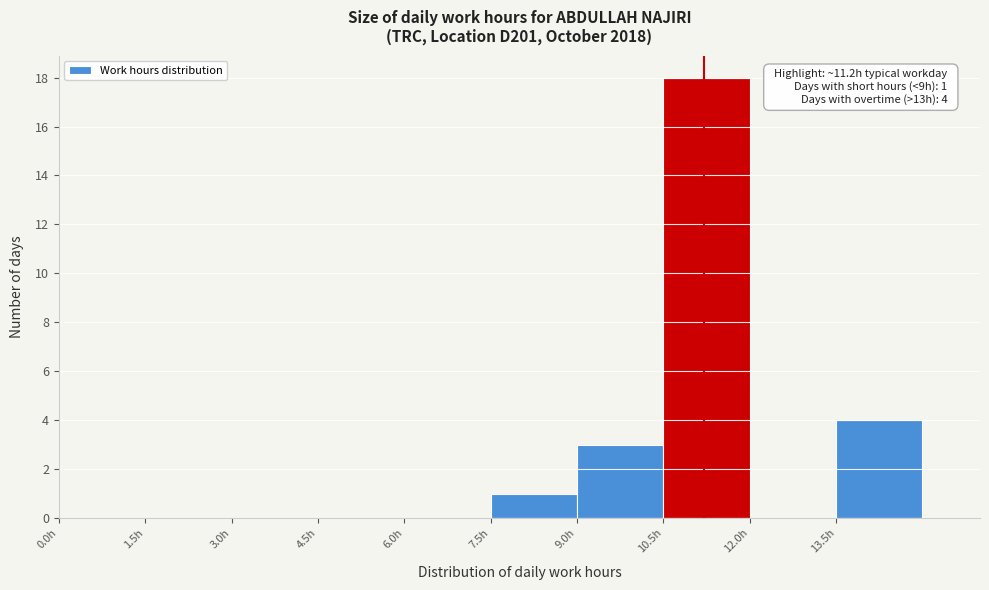

Over which range of the x-axis is the bar tallest?

10.5 to 12.0